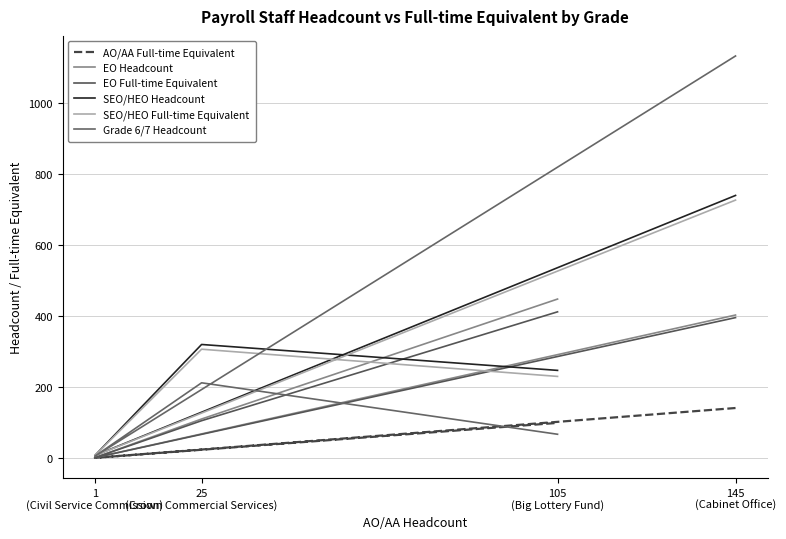

Reading right to left, extract all data points from this chart.

AO/AA Full-time Equivalent: 105
(Big Lottery Fund)=99.0	25
(Crown Commercial Services)=23.3	1
(Civil Service Commission)=0.6	145
(Cabinet Office)=141.0
EO Headcount: 105
(Big Lottery Fund)=448.0	25
(Crown Commercial Services)=110.0	1
(Civil Service Commission)=1.0	145
(Cabinet Office)=403.0
EO Full-time Equivalent: 105
(Big Lottery Fund)=412.0	25
(Crown Commercial Services)=105.2	1
(Civil Service Commission)=1.0	145
(Cabinet Office)=395.7
SEO/HEO Headcount: 105
(Big Lottery Fund)=247.0	25
(Crown Commercial Services)=320.0	1
(Civil Service Commission)=7.0	145
(Cabinet Office)=740.0
SEO/HEO Full-time Equivalent: 105
(Big Lottery Fund)=230.0	25
(Crown Commercial Services)=306.6	1
(Civil Service Commission)=6.6	145
(Cabinet Office)=726.9
Grade 6/7 Headcount: 105
(Big Lottery Fund)=67.0	25
(Crown Commercial Services)=212.0	1
(Civil Service Commission)=5.0	145
(Cabinet Office)=1133.0